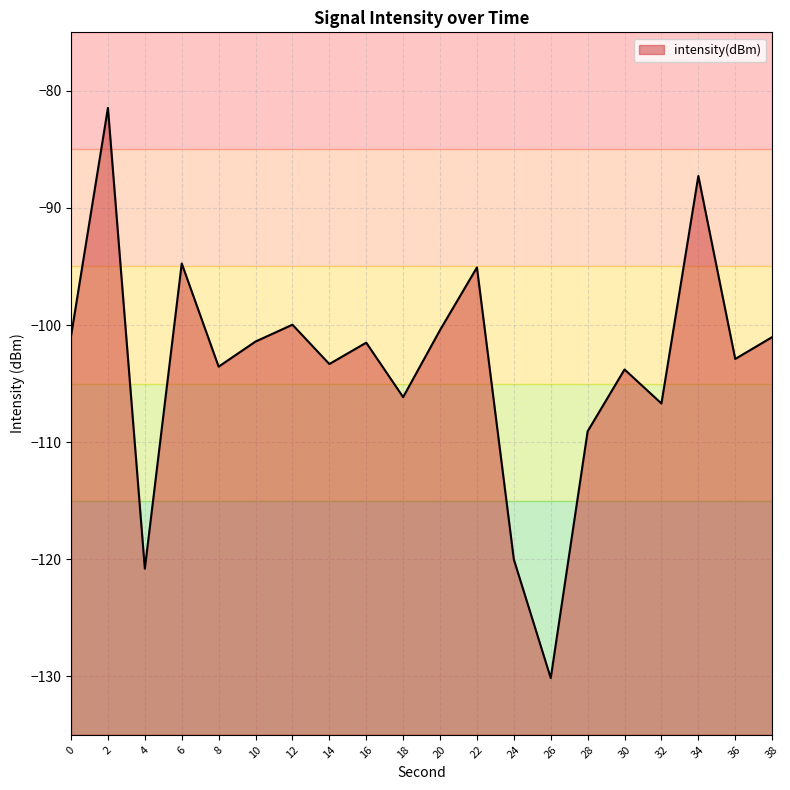

Is it true that the value at 24 is -67.2?

False